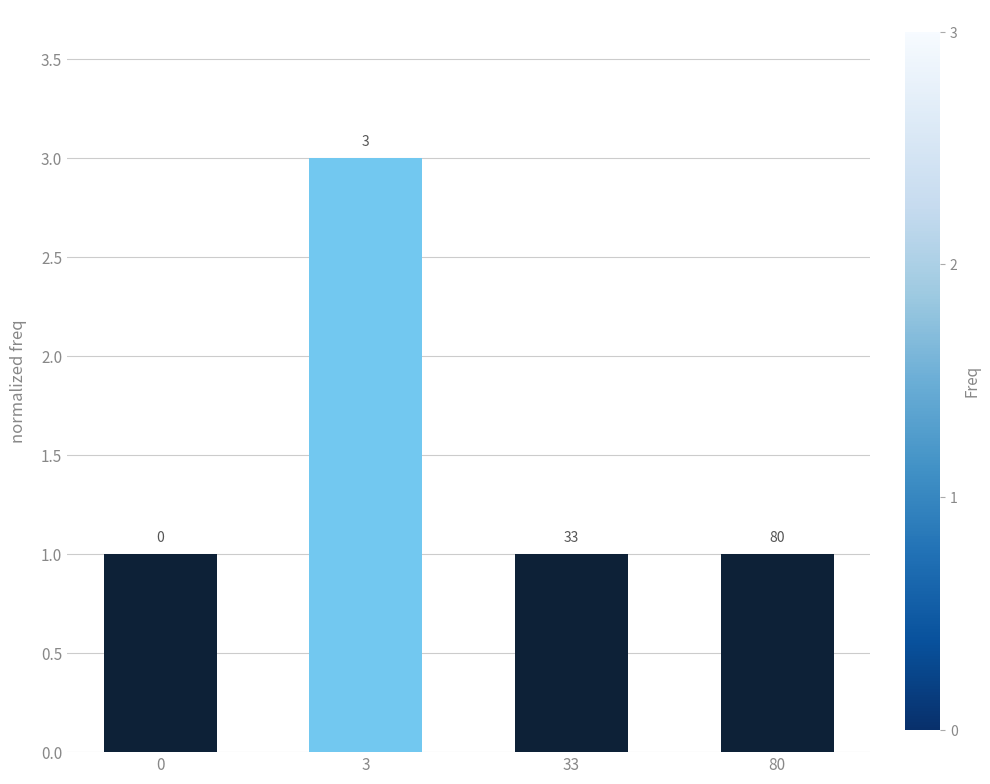

Does the chart contain any negative values?

No